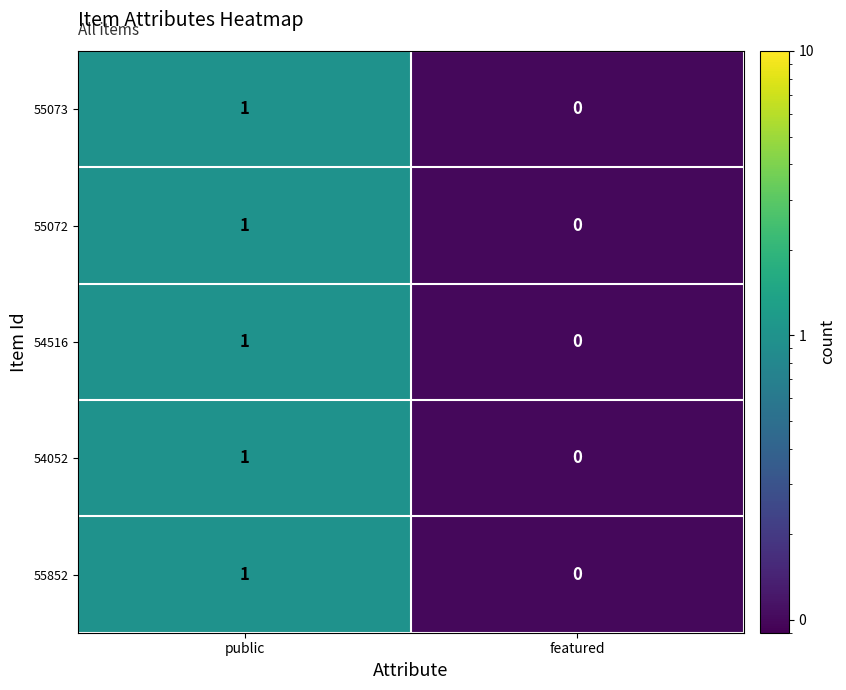

At which category does the chart reach its minimum across all series?

featured